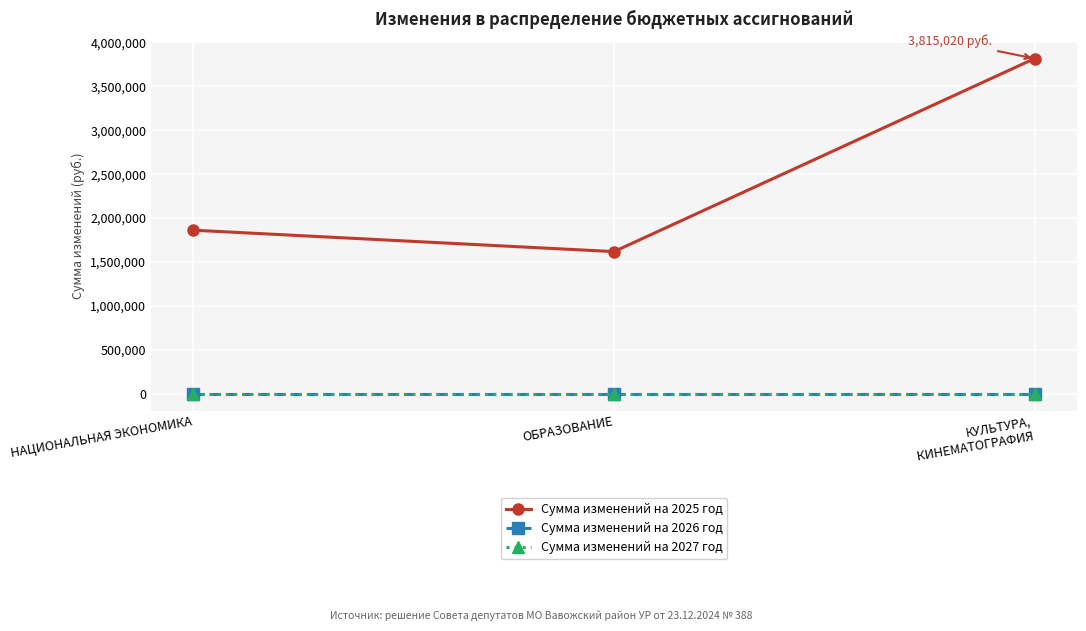

At which category does the chart reach its minimum across all series?

НАЦИОНАЛЬНАЯ ЭКОНОМИКА